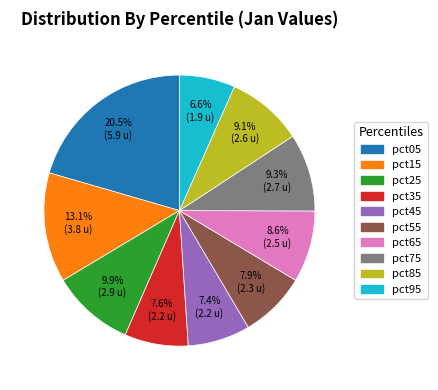

To the nearest percent, what is the difference between the largest and smallest slice percentages?

14%